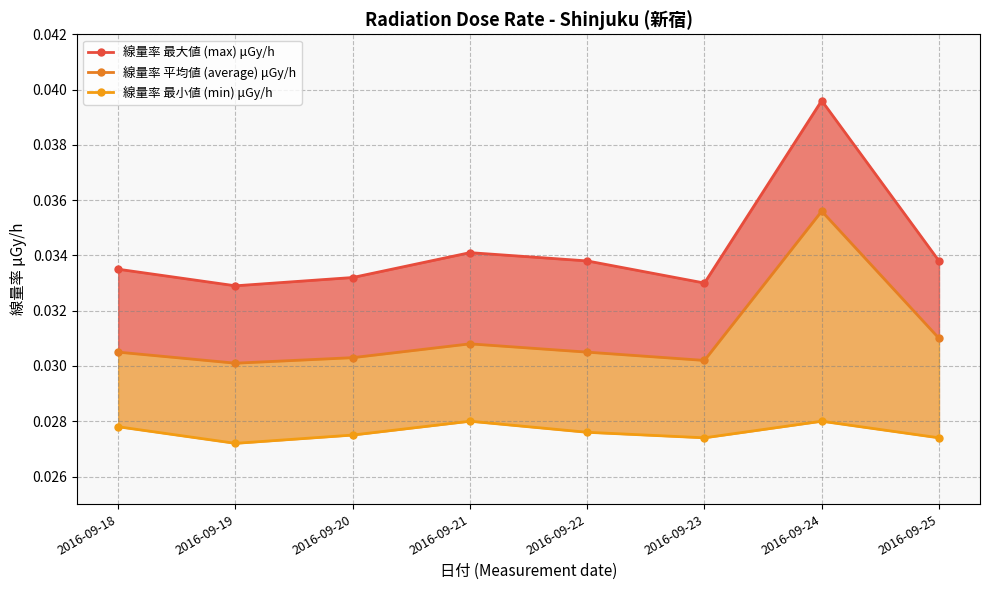

Does the chart display data point markers on the line(s)?

Yes